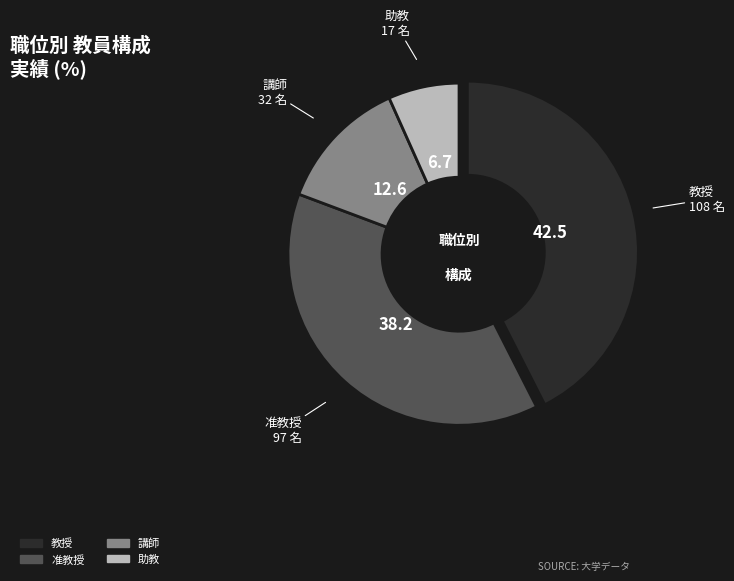

Does 助教 account for over 50% of the chart?

No